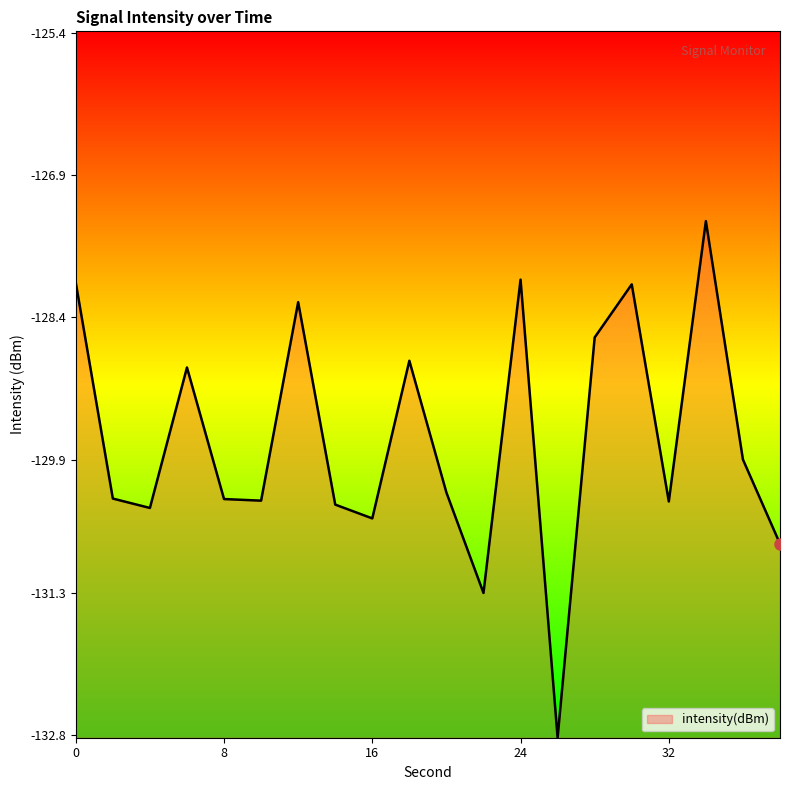

What is the difference between the maximum and minimum values?

5.4